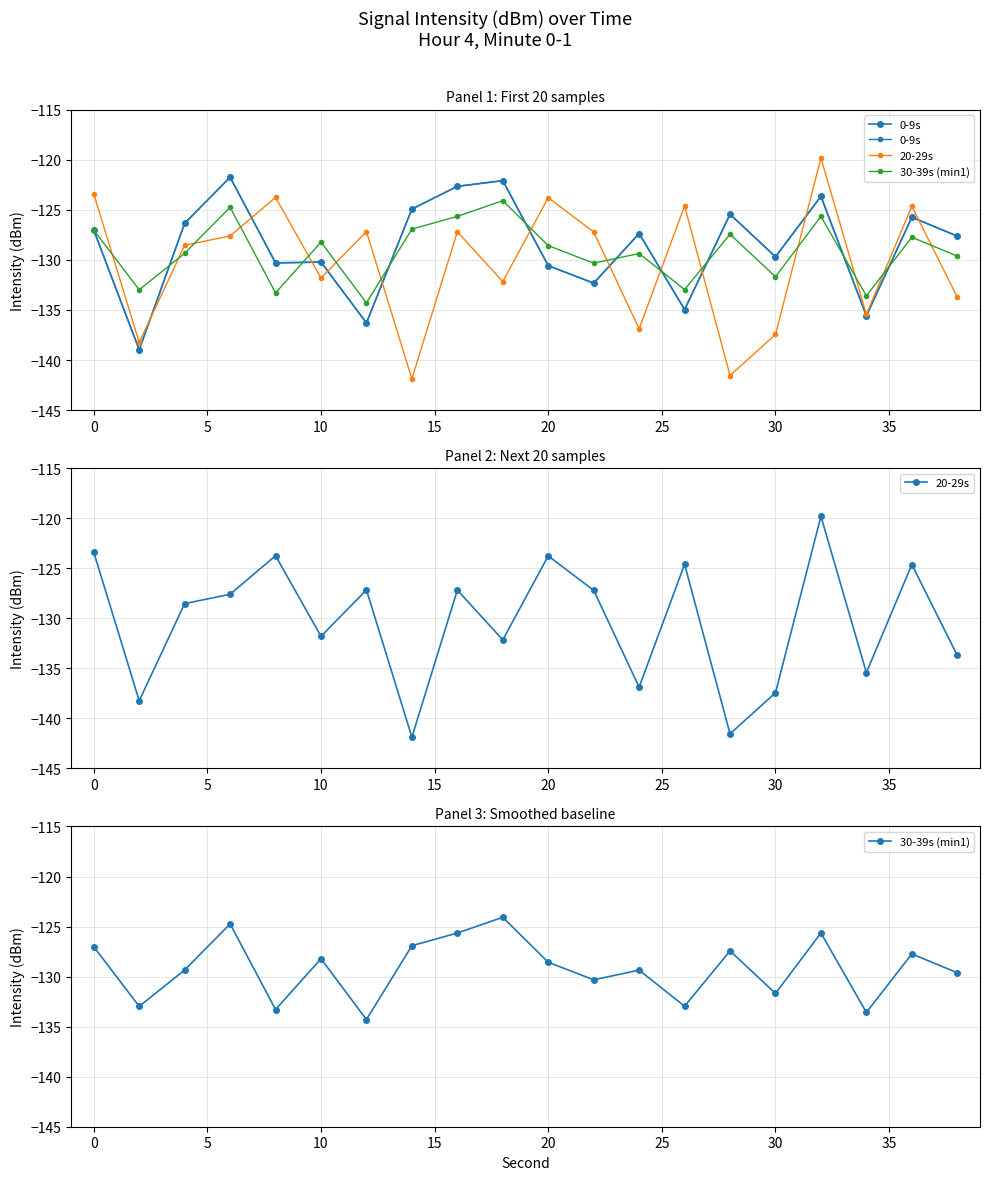

True or false: 30-39s (min1) and 20-29s intersect in this chart.

True